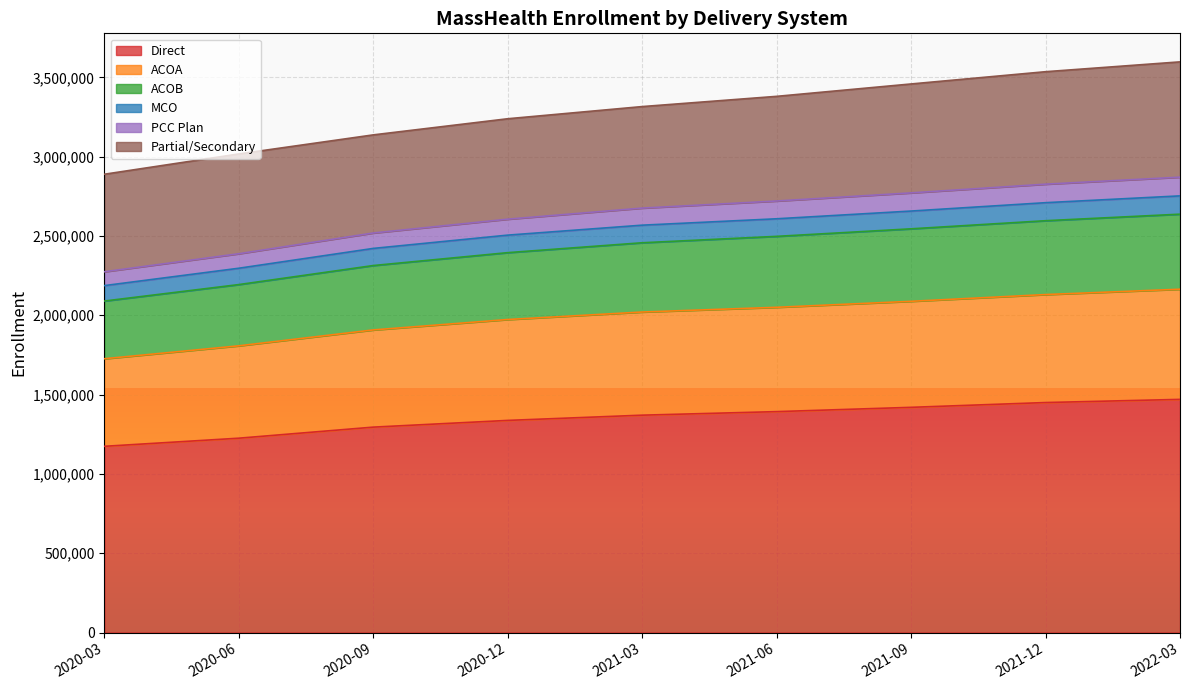

What is the total value across all series at 2020-12?

3238799